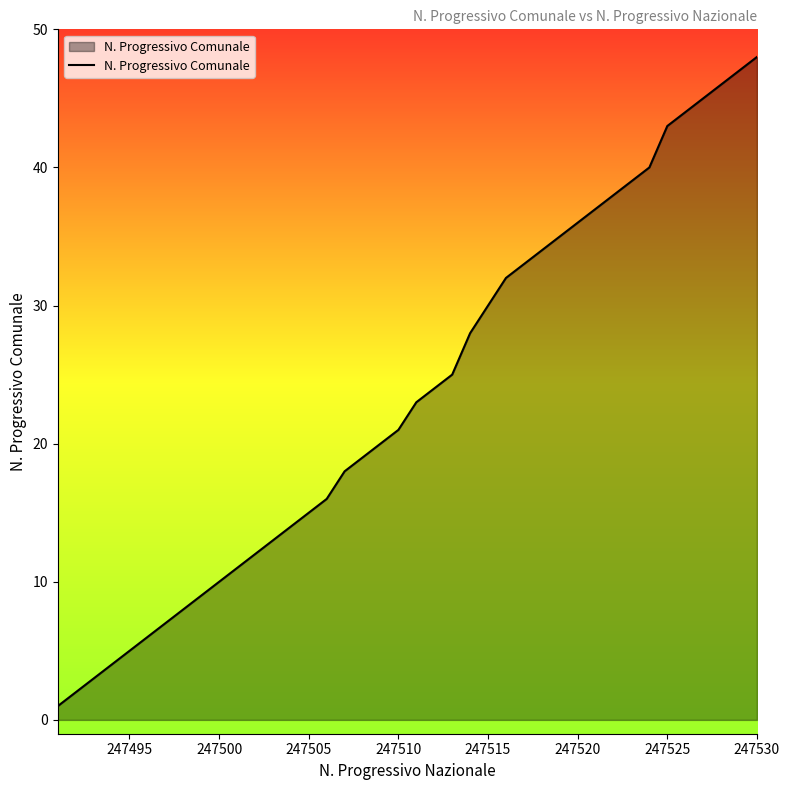

Does the chart have visible grid lines?

No